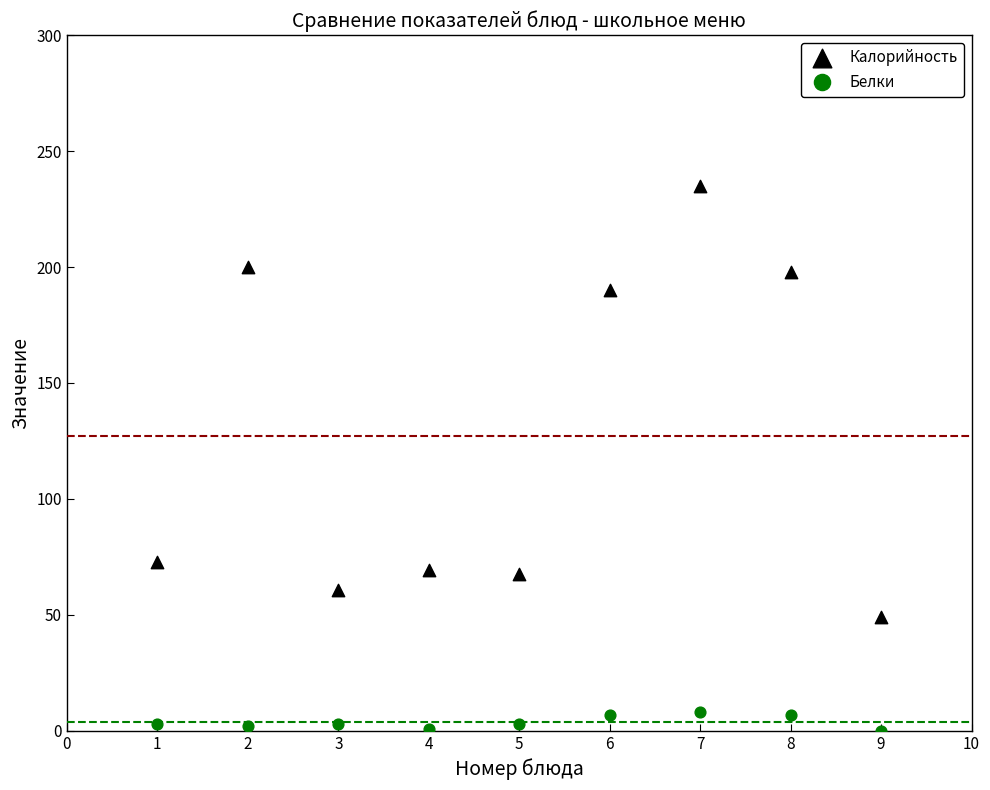

In the Калорийность series, what Y value is closest to 142?

190.0